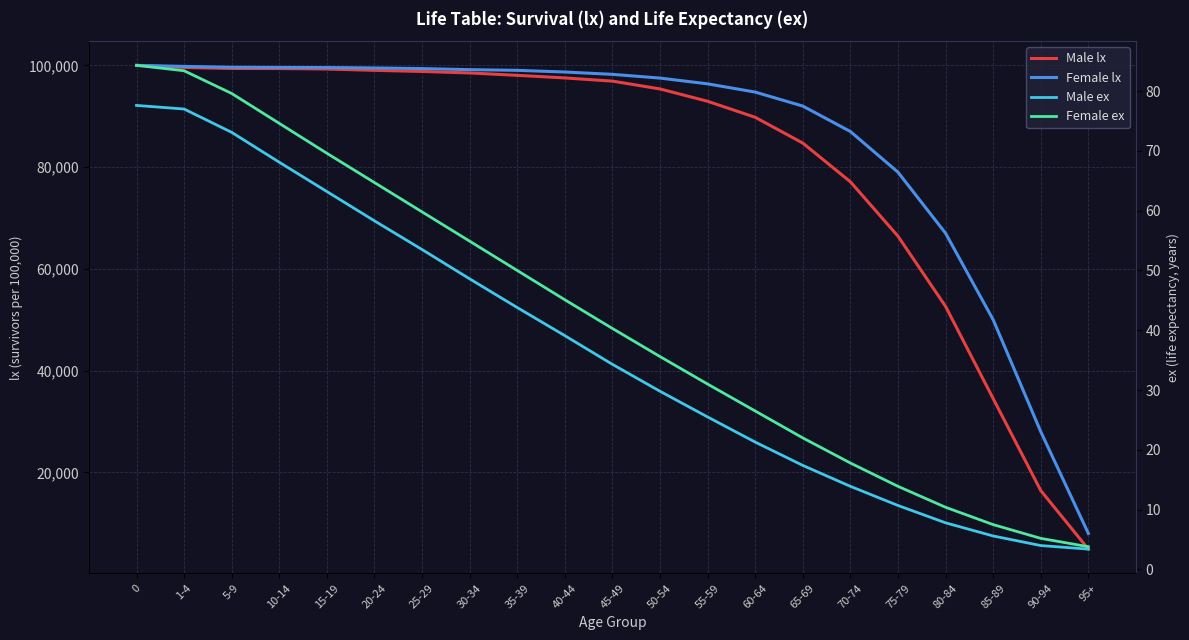

What are all the series names shown in the legend?

Male lx, Female lx, Male ex, Female ex